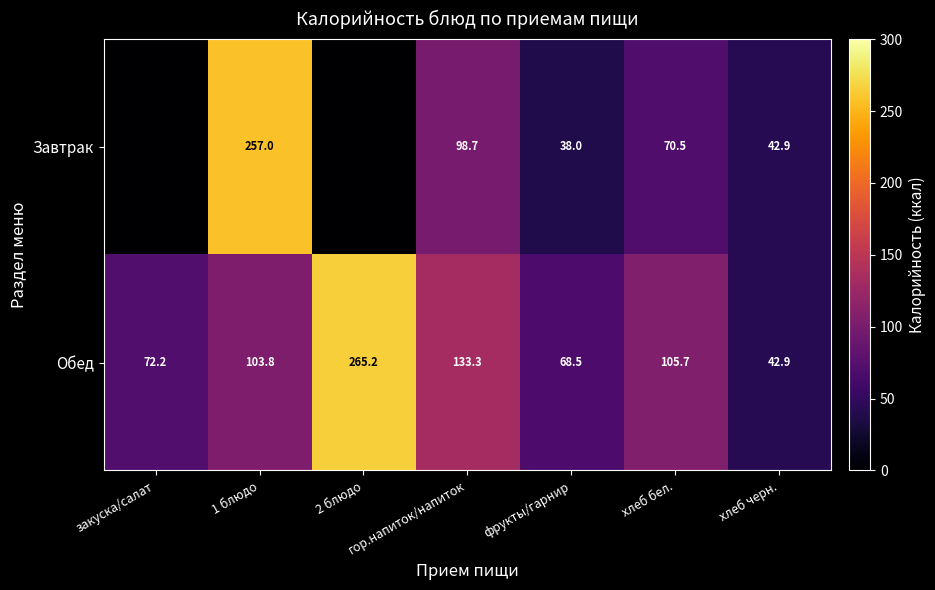

Rank the categories by Обед value from highest to lowest.

2 блюдо, гор.напиток/напиток, хлеб бел., 1 блюдо, закуска/салат, фрукты/гарнир, хлеб черн.